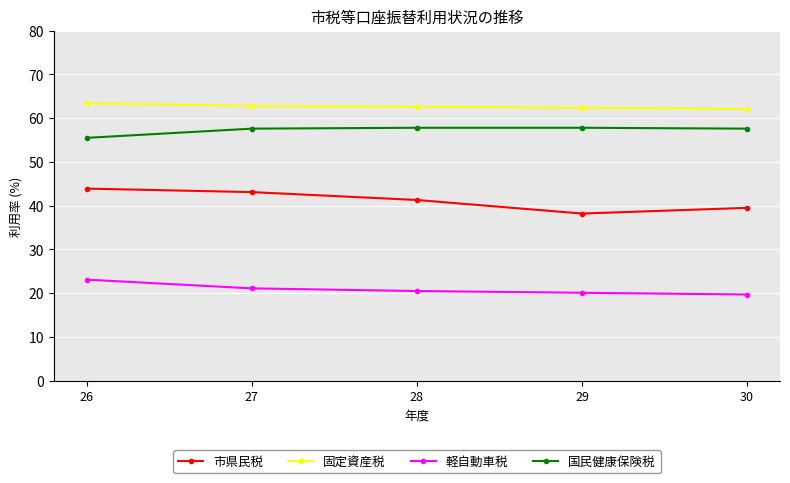

What is the spread (max minus min) of values at 29?

42.3